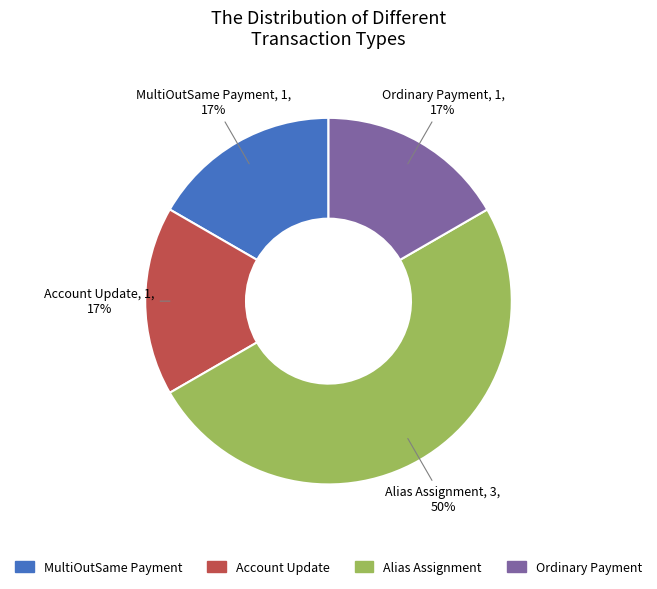

Count the number of slices in the pie.

4